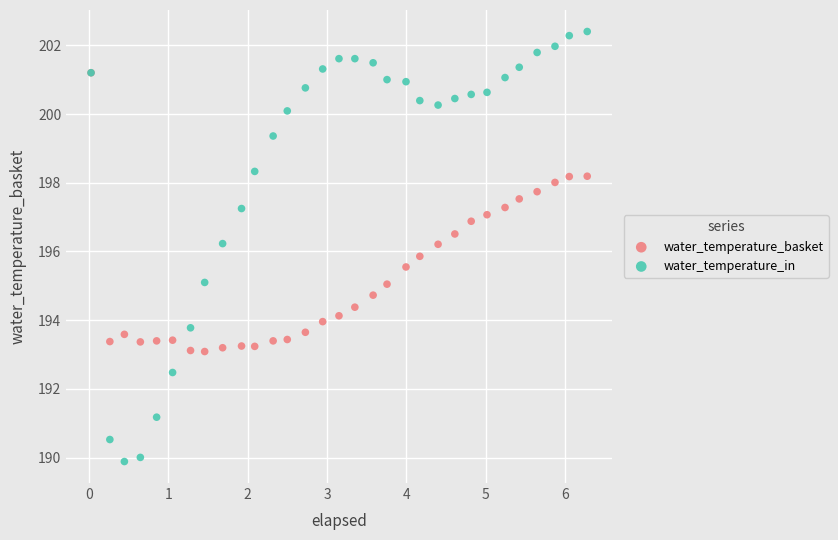

What are all the series names shown in the legend?

water_temperature_basket, water_temperature_in